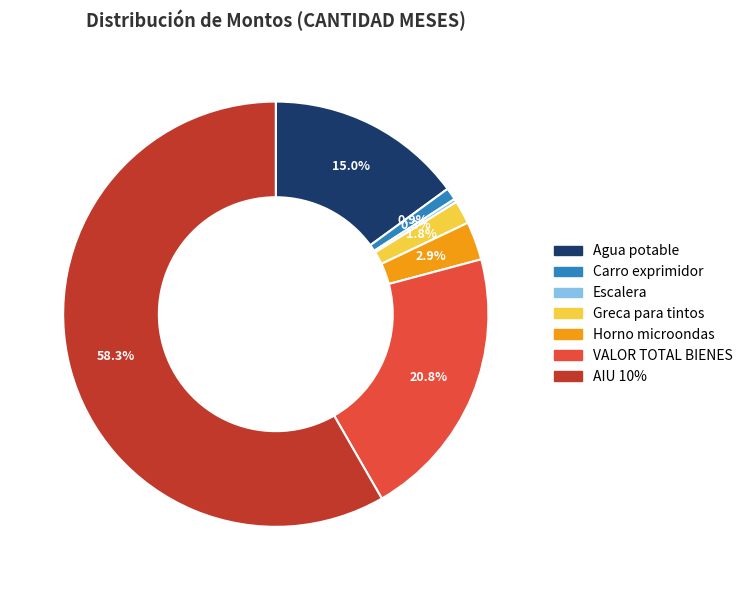

What percentage do Greca para tintos and Horno microondas together represent?

4.7%